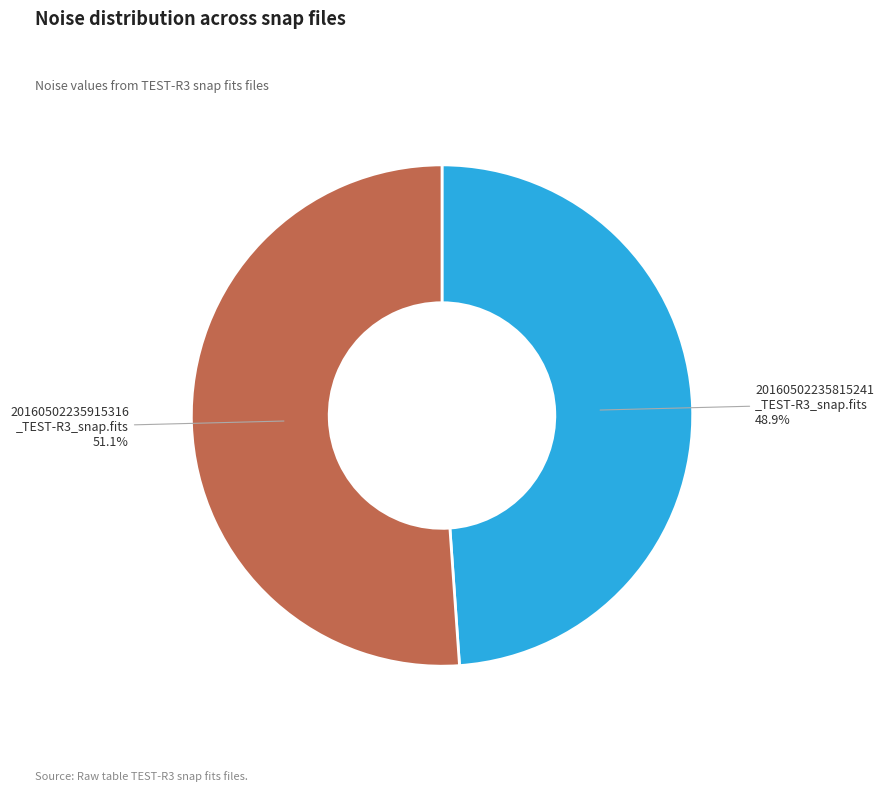

What is the ratio of the value at 20160502235915316 _TEST-R3_snap.fits to the value at 20160502235815241 _TEST-R3_snap.fits?

1.0